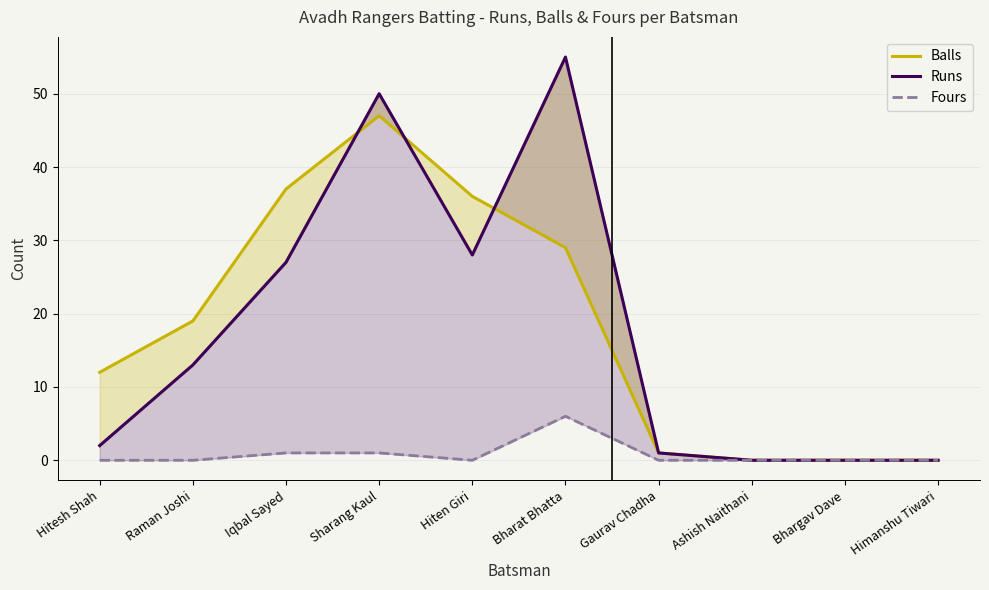

What is the highest value of the Runs series?

55